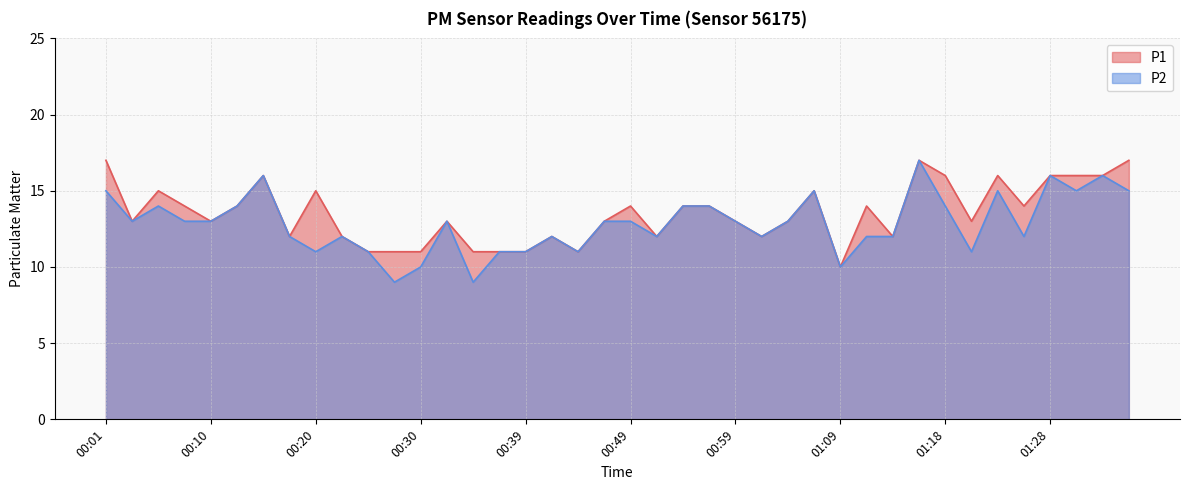

Which category has the highest value across all series?

00:01